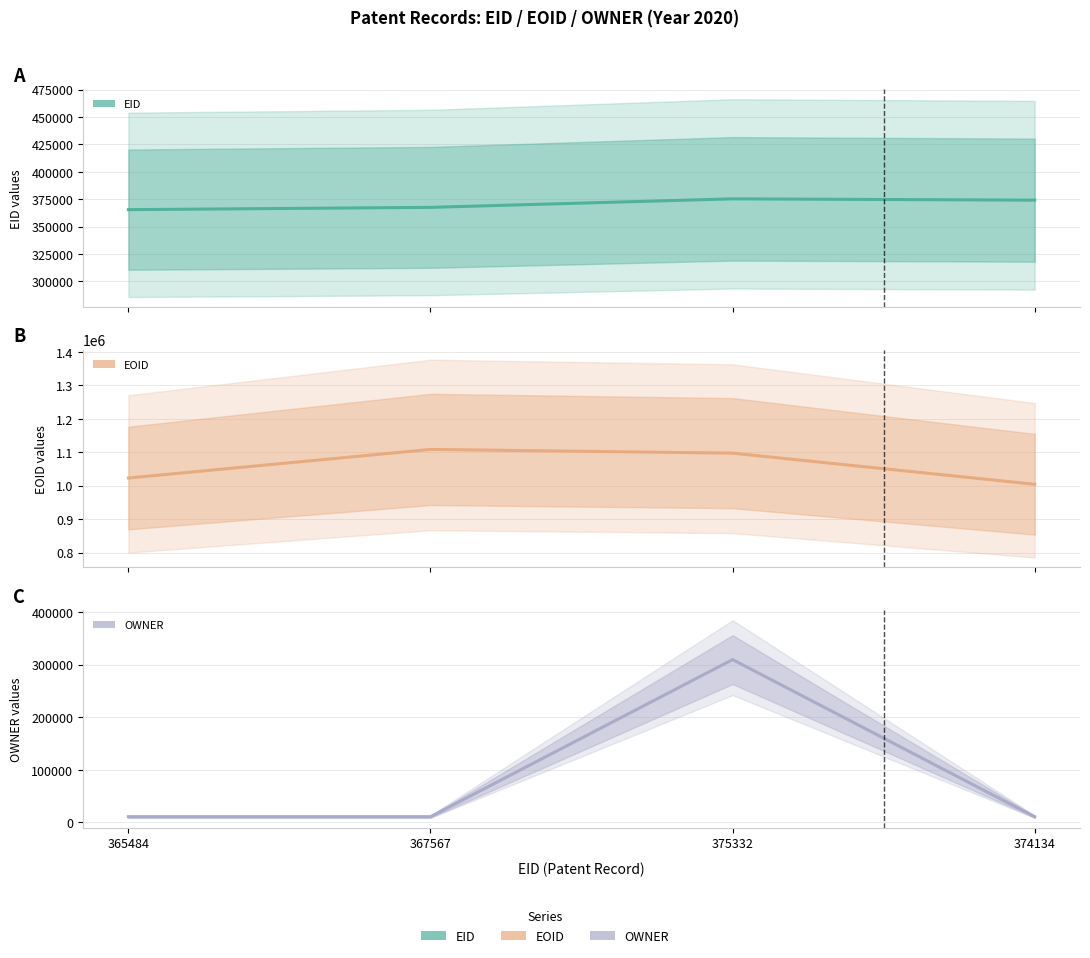

What is the label of the 4th point from the left?

374134